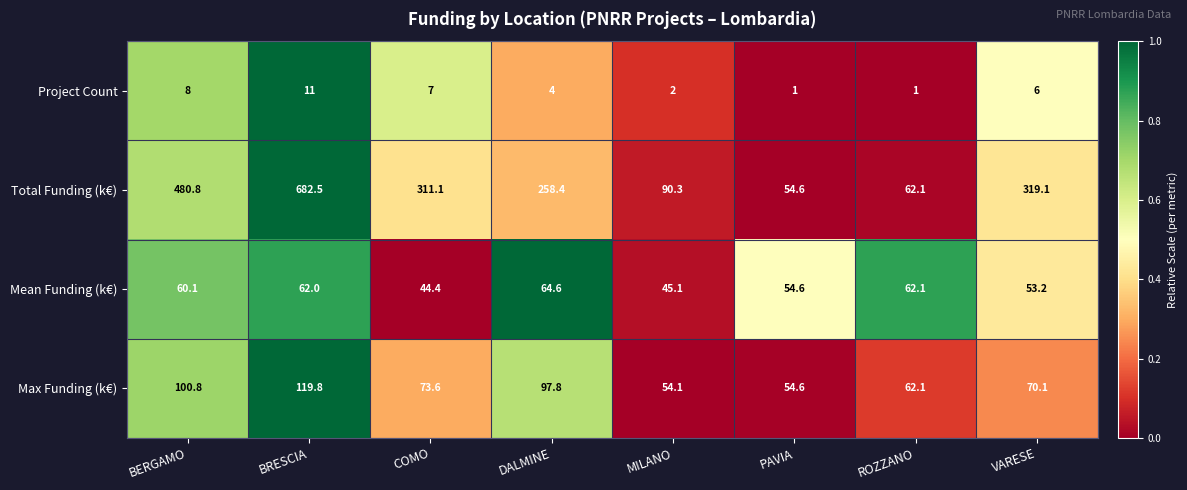

Is the value of Max Funding (k€) at MILANO greater than the value of Mean Funding (k€) at BERGAMO?

No